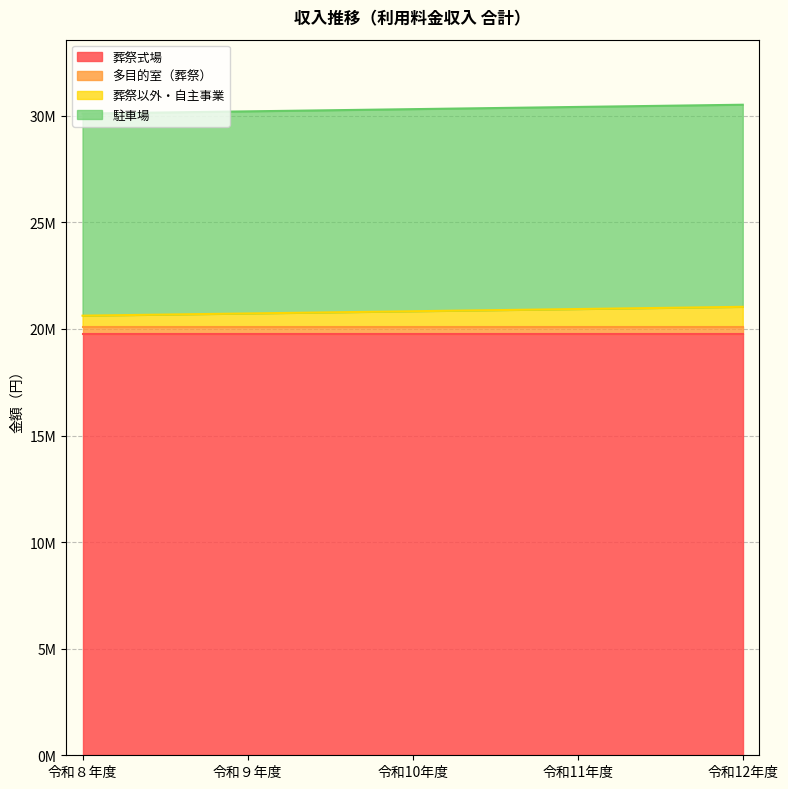

What is the difference between the maximum and minimum values in the 令和10年度 series?

14790000